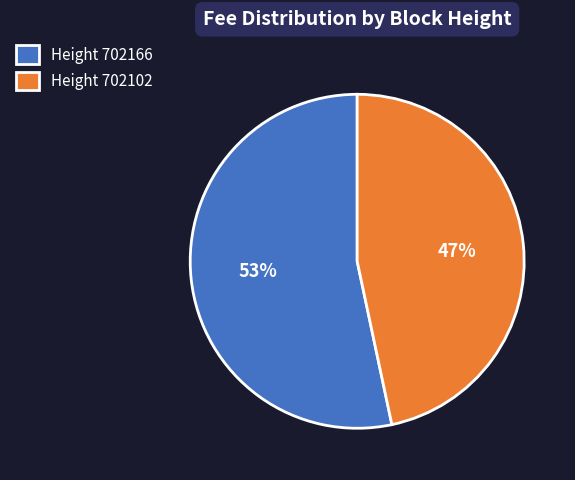

Combined, do Height 702102 and Height 702166 account for over 50%?

Yes